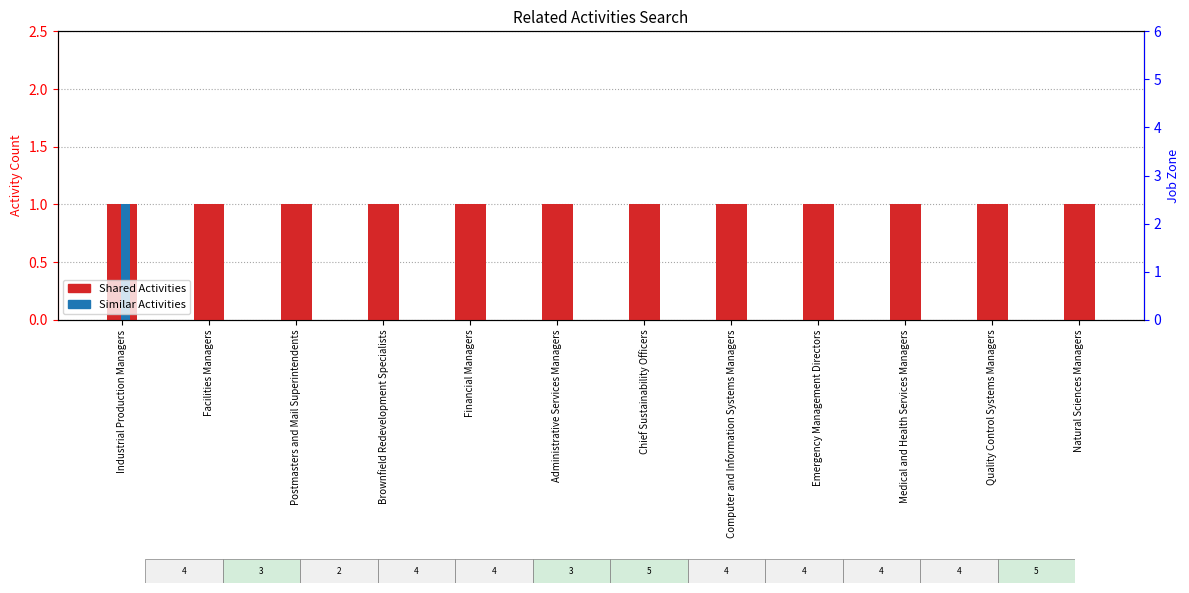

Which series reaches the minimum Y coordinate?

Similar Activities